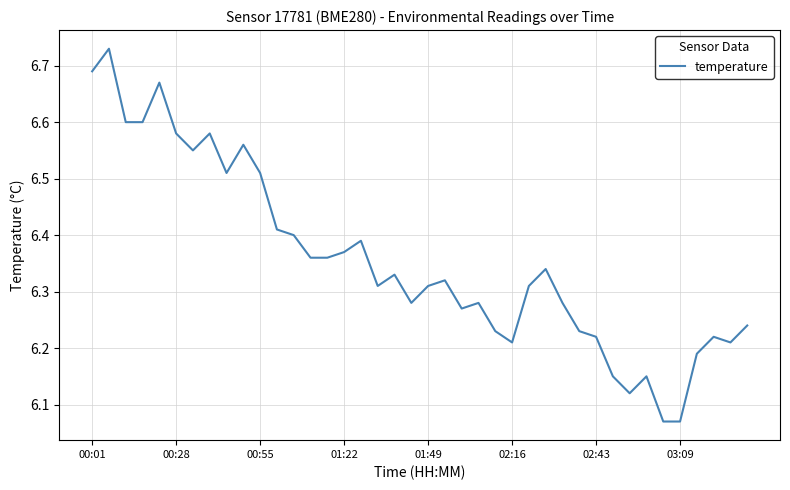

What is the difference between the maximum and minimum values?

0.7